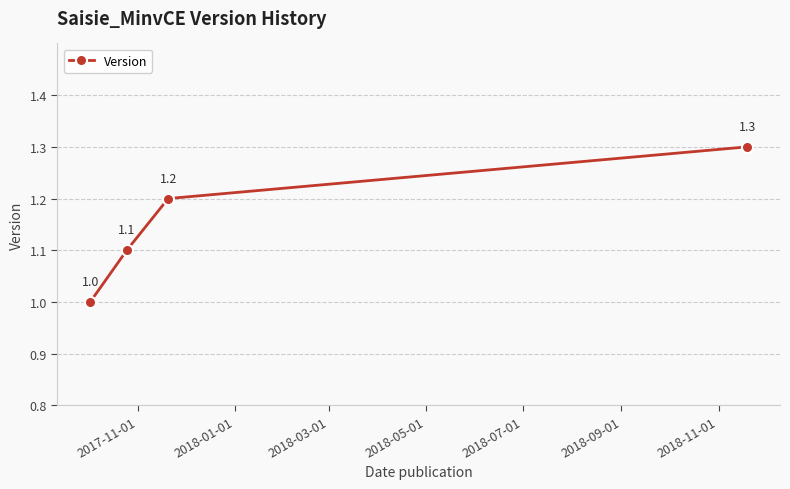

How many values are between 1 and 2?

4